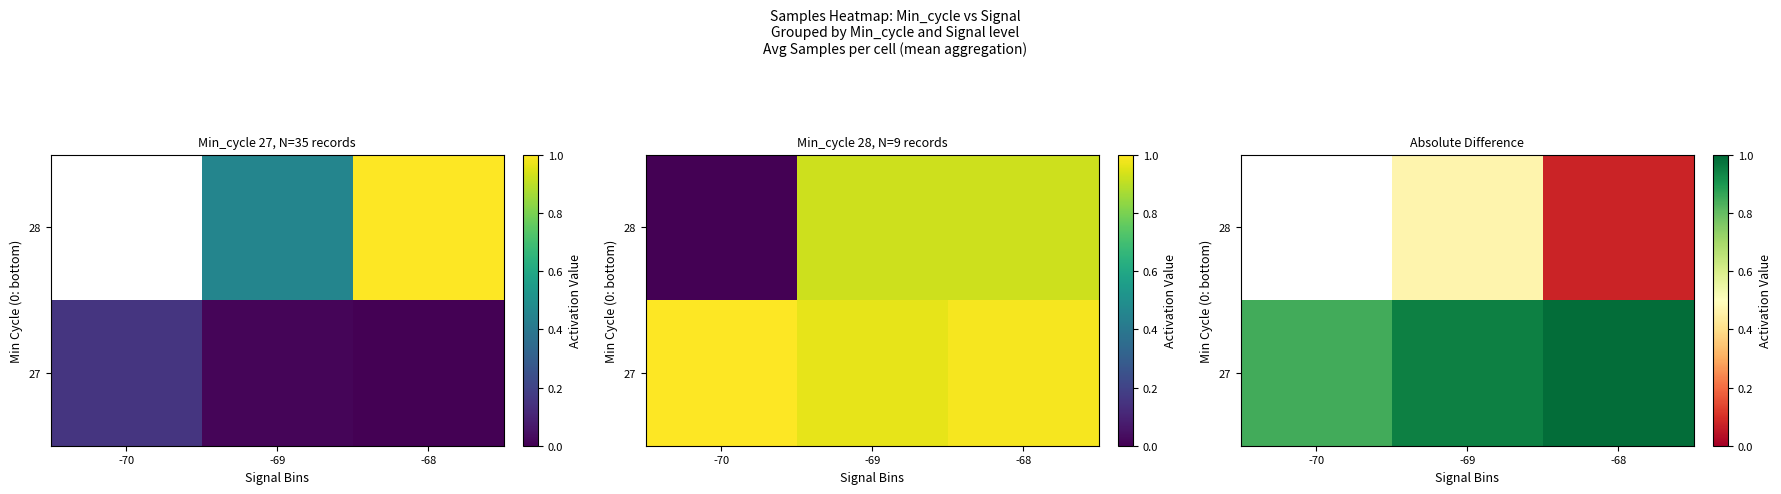

At how many categories does at least one series exceed 0?

3